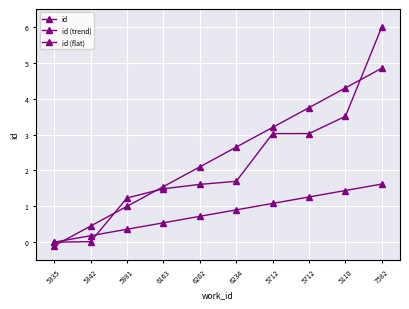

Is this an area chart (filled region under the line)?

No